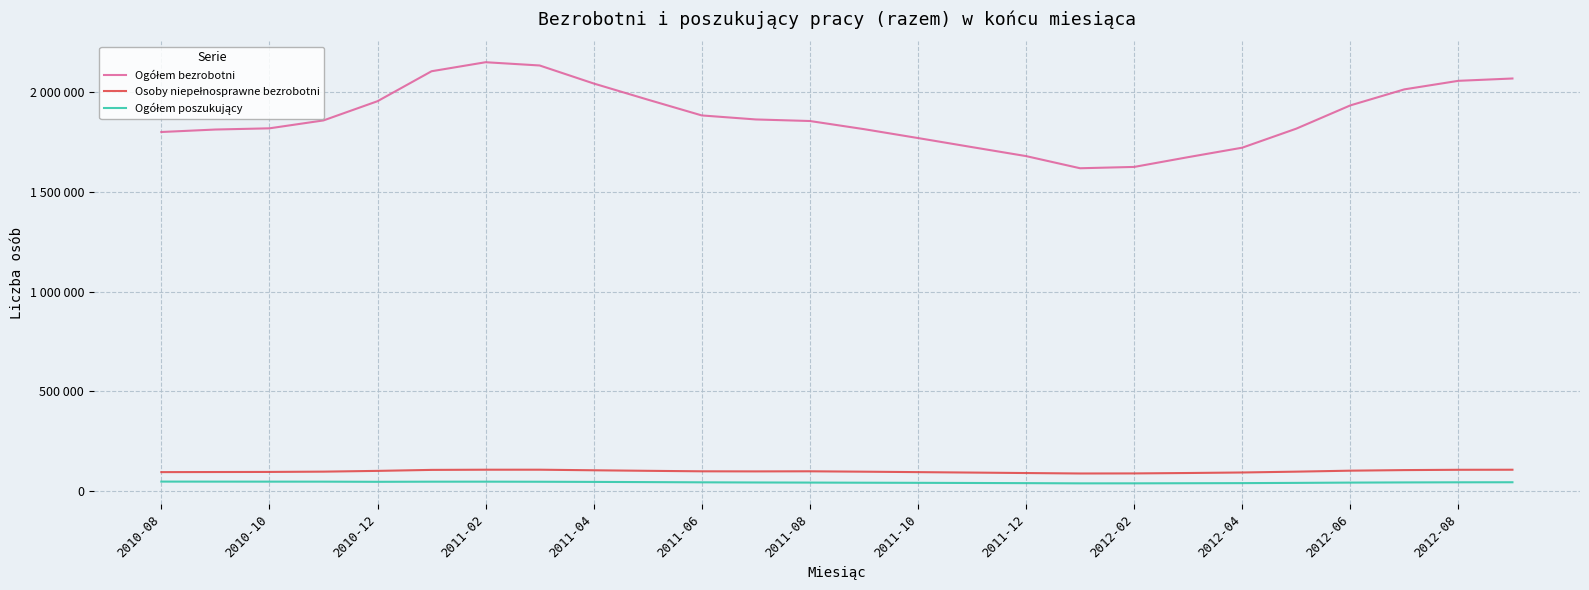

Is this an area chart (filled region under the line)?

No